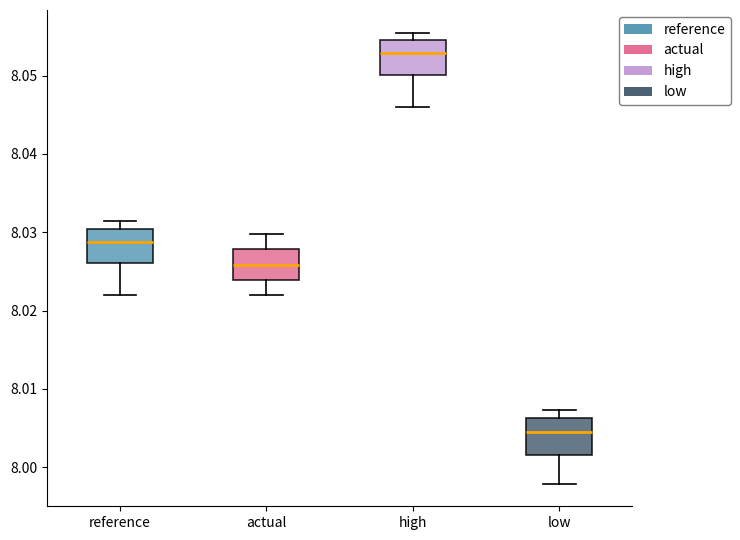

Where is the lower edge of the box for low on the y-axis? The values are not printed on the chart, so give them approximately, as read against the axis.

8.002